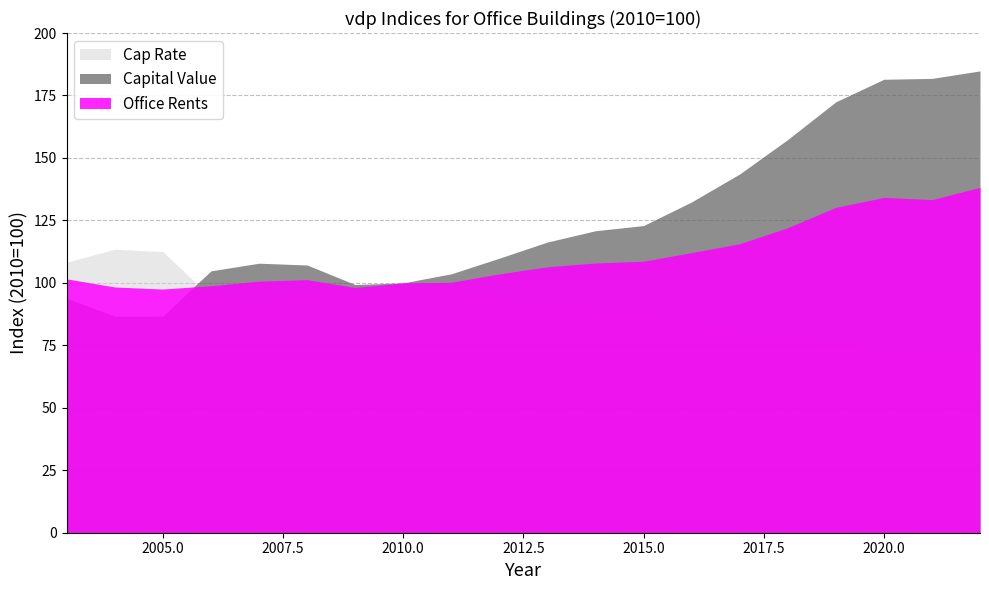

What is the sum of the Cap Rate values at 2004 and 2018?

191.1